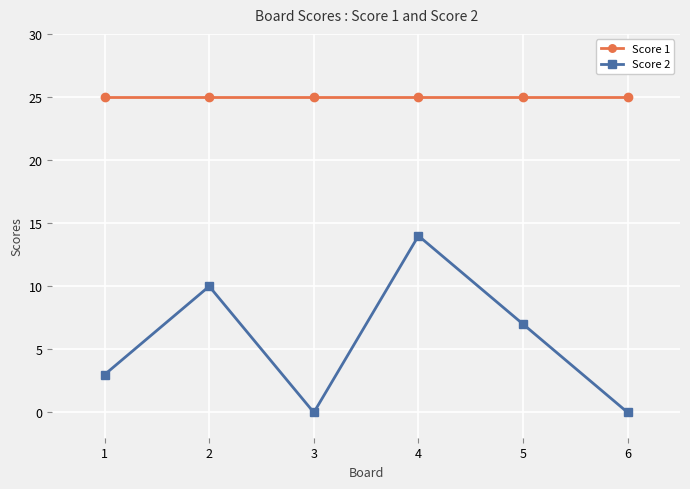

How many lines are shown in the chart?

2